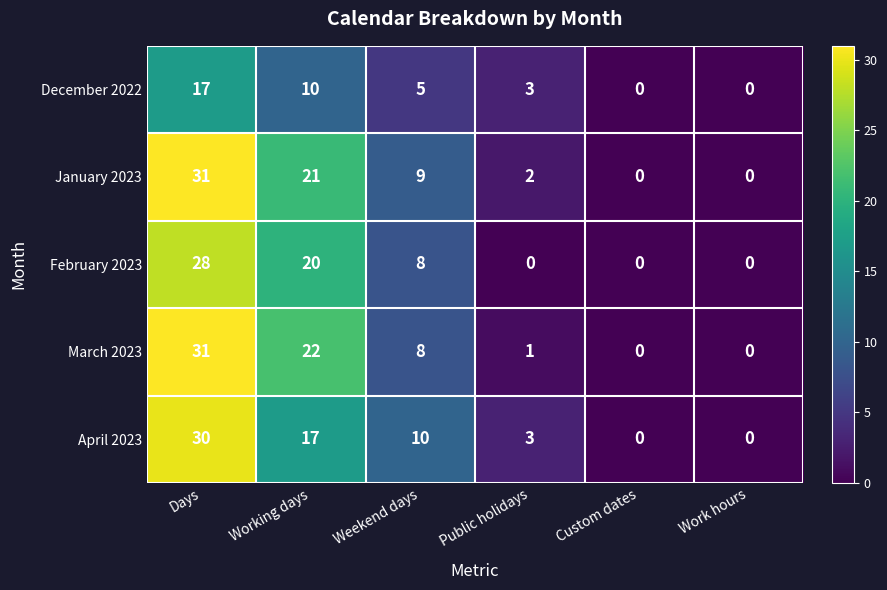

What is the spread (max minus min) of values at Public holidays?

3